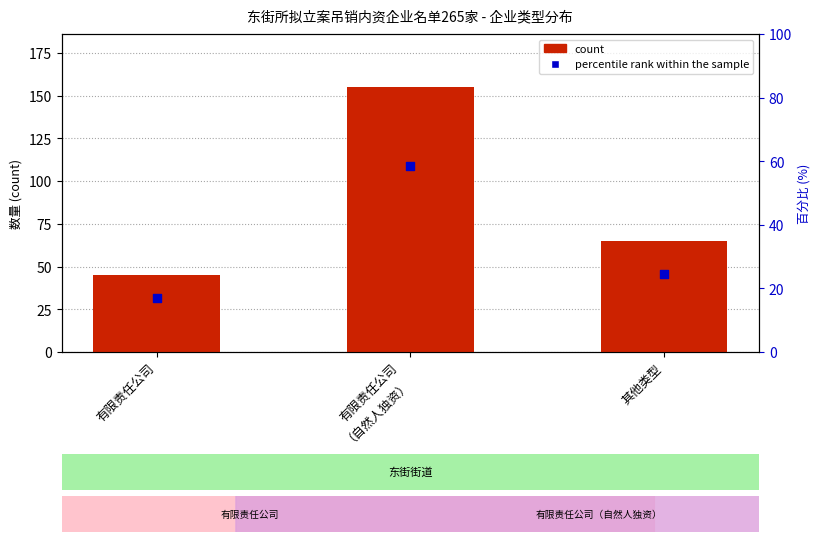

Is the value of count at 其他类型 greater than the value of percentile rank within the sample at 其他类型?

Yes